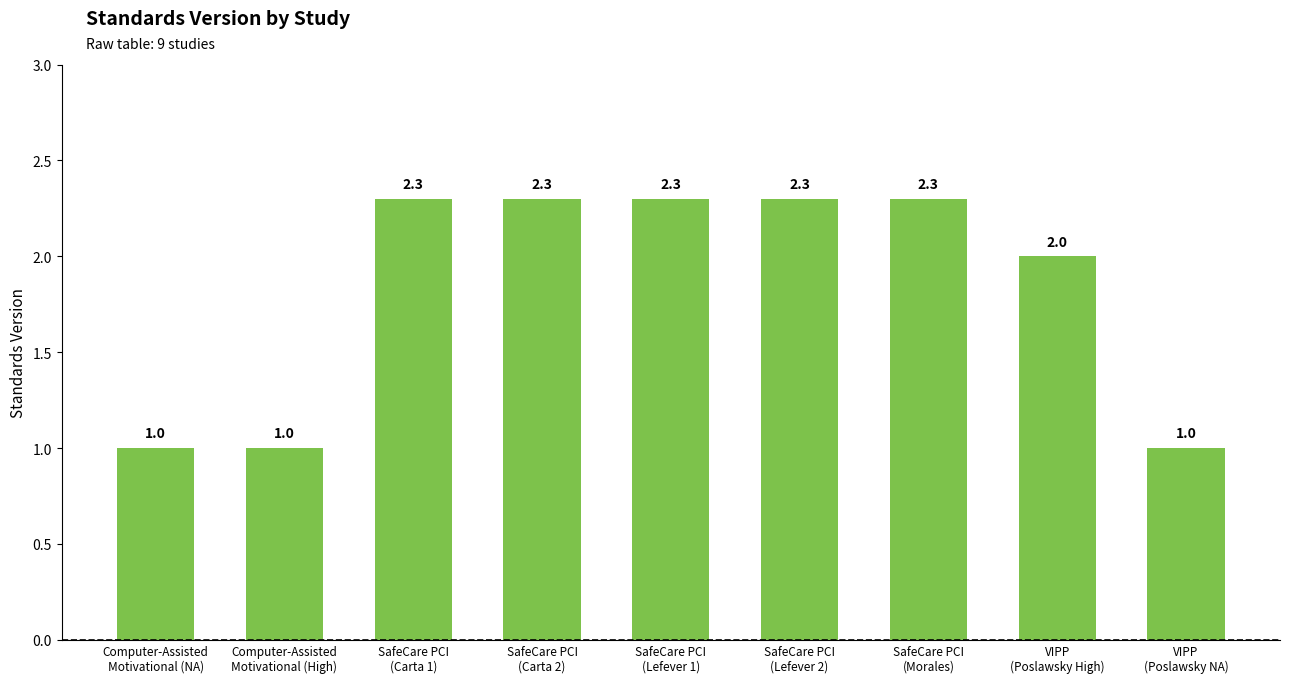

Are the bars grouped side by side (vs. stacked)?

No